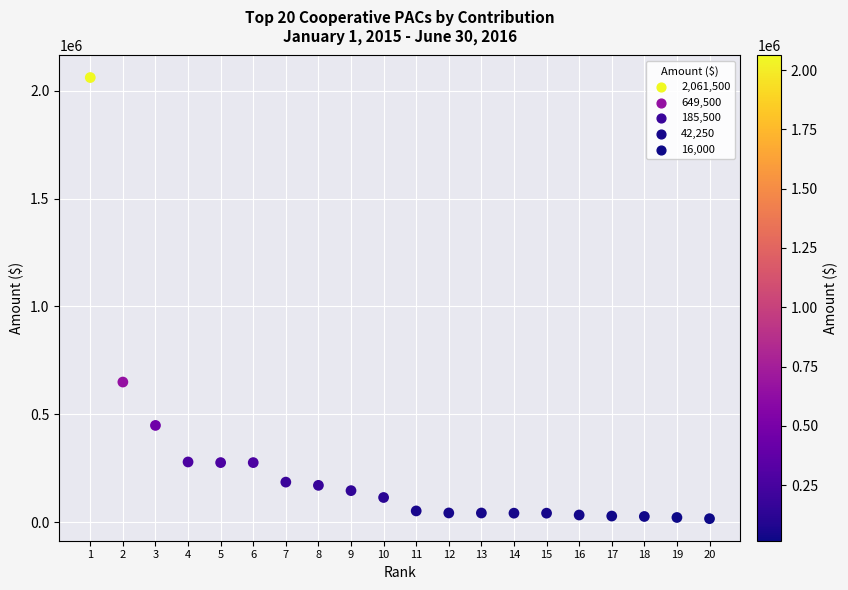

What Y value in the scatter plot is closest to 1038750?

649500.0